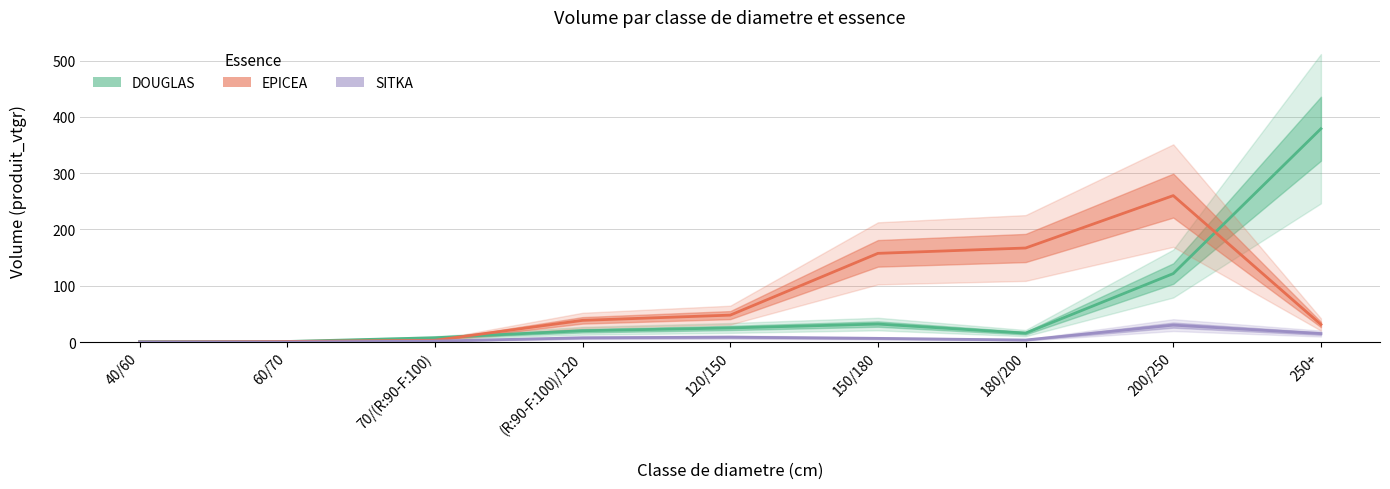

The value of SITKA at 120/150 is 8.6. True or false?

True